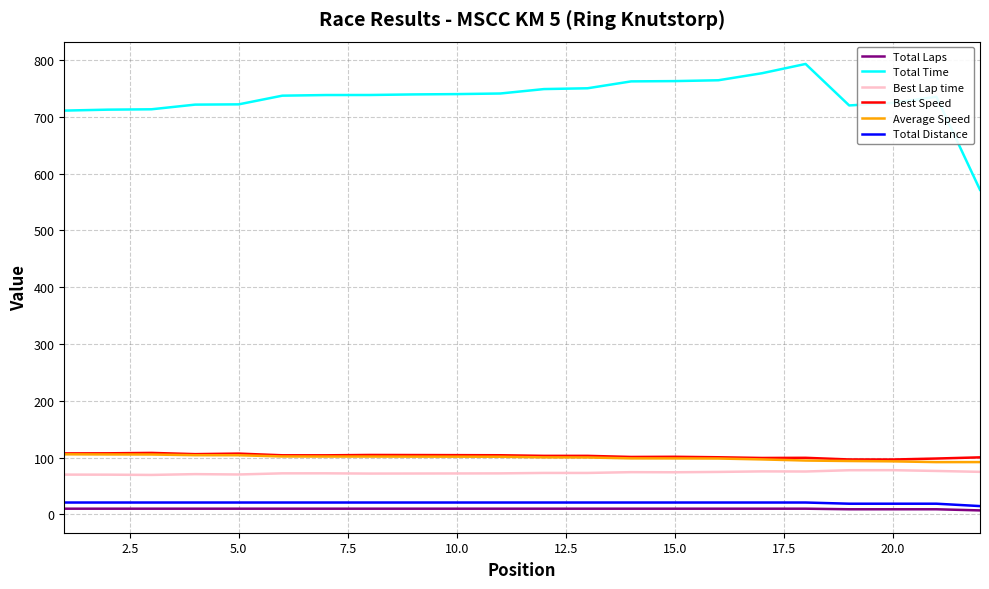

True or false: Total Distance and Best Lap time intersect in this chart.

False